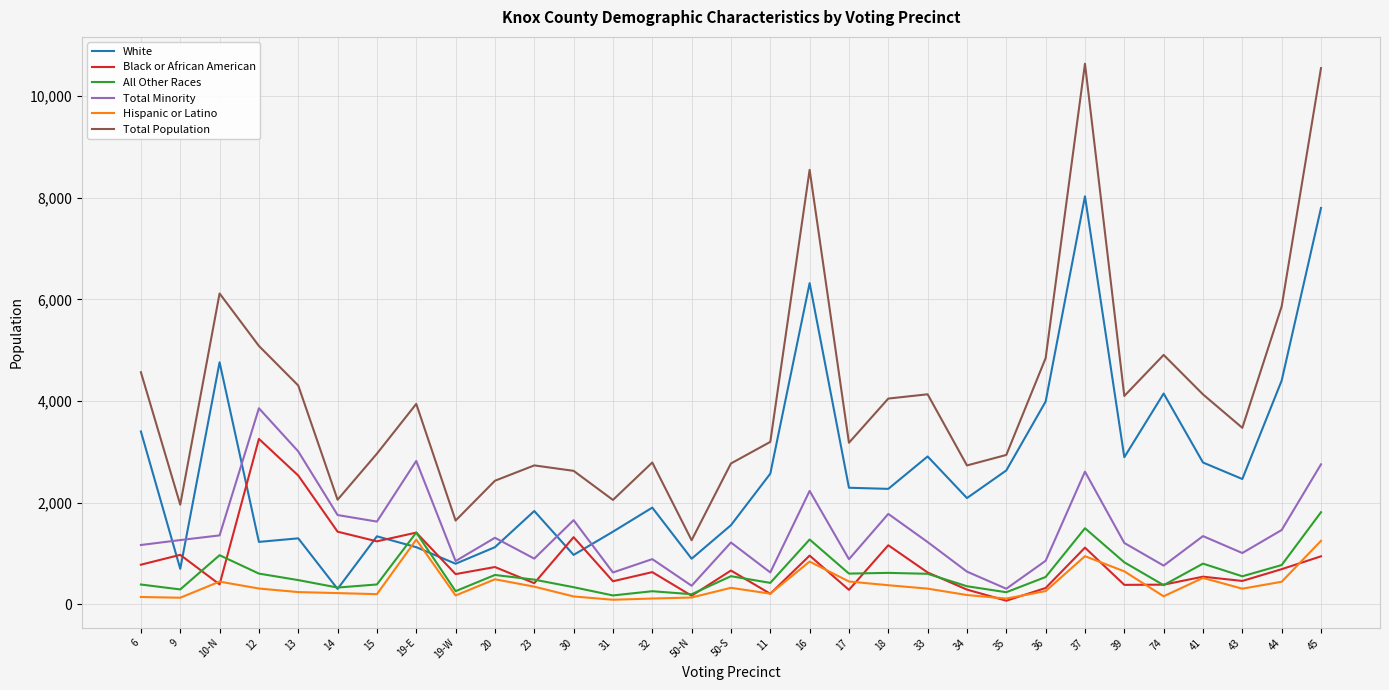

Which series has the largest range (max minus min)?

Total Population